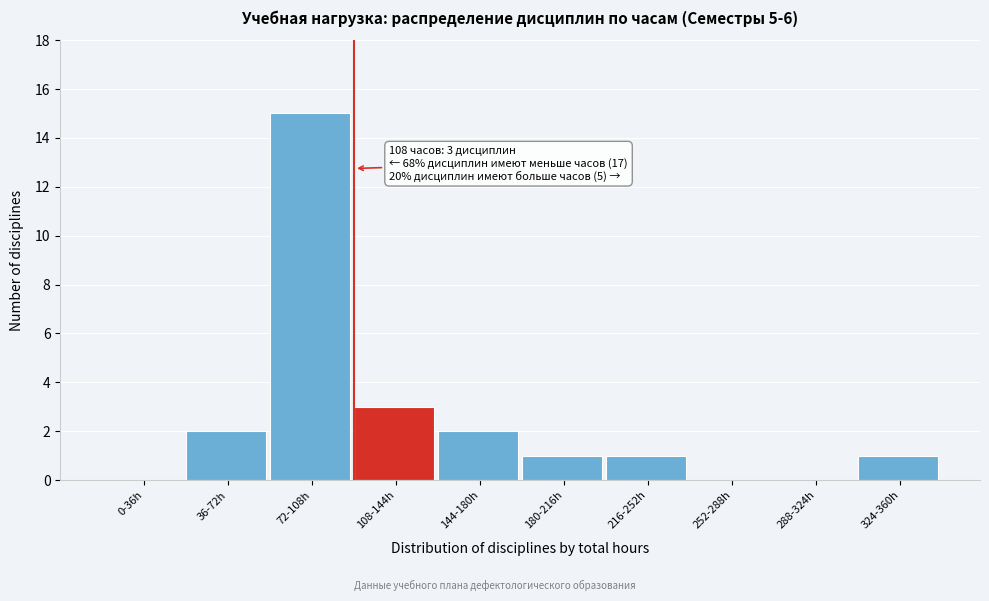

Reading left to right, list all the values displayed in this chart.

0-36h=0	36-72h=2	72-108h=15	108-144h=3	144-180h=2	180-216h=1	216-252h=1	252-288h=0	288-324h=0	324-360h=1